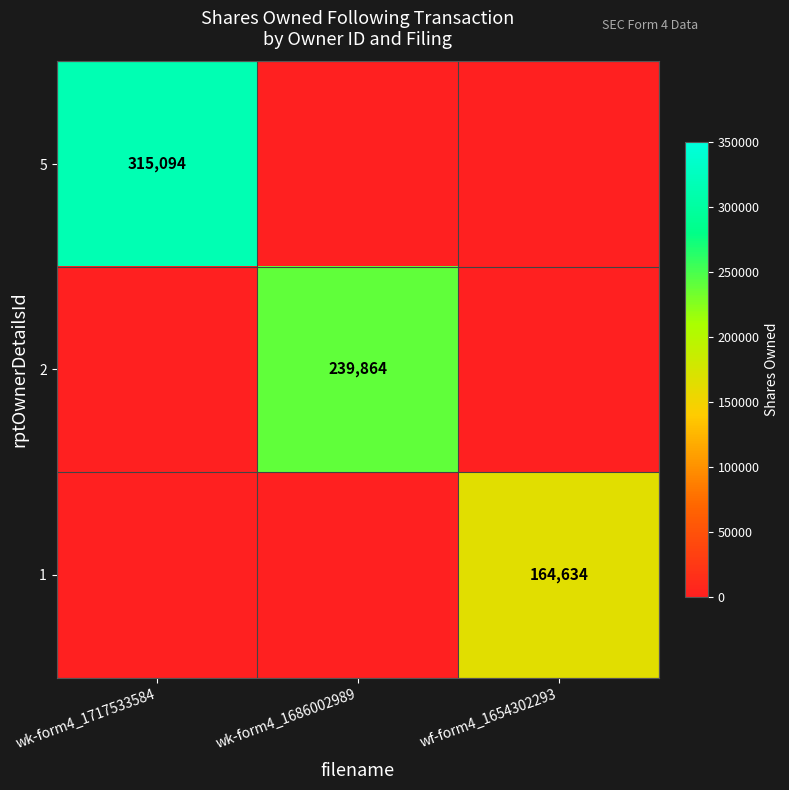

Is the value of 2 at wk-form4_1686002989 greater than the value of 5 at wk-form4_1717533584?

No